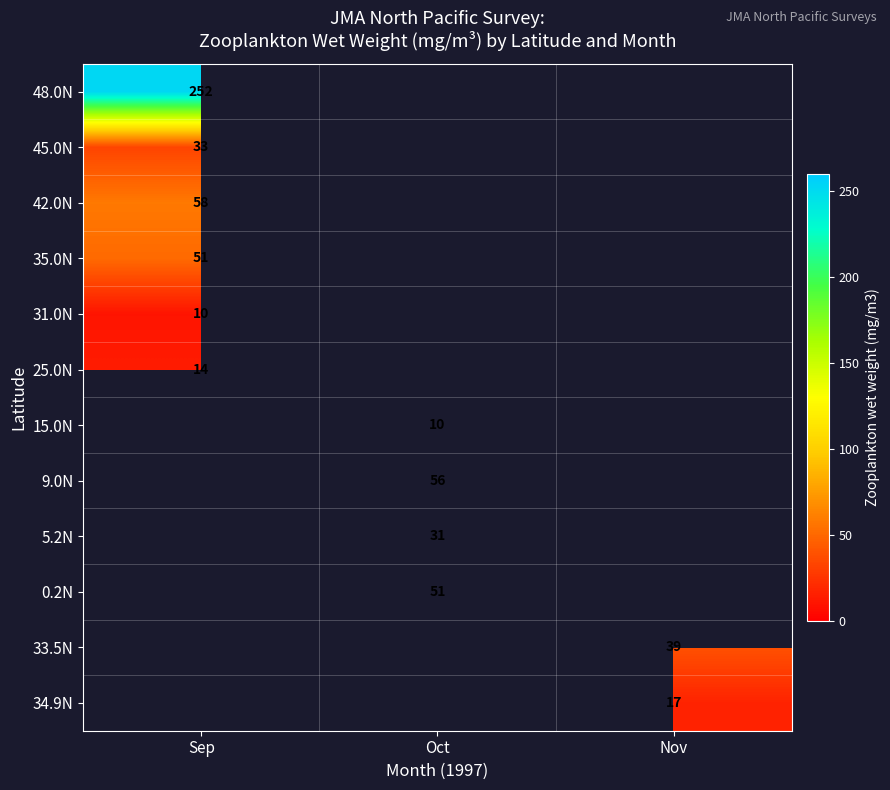

The value of 25.0N at Sep is 5. True or false?

False